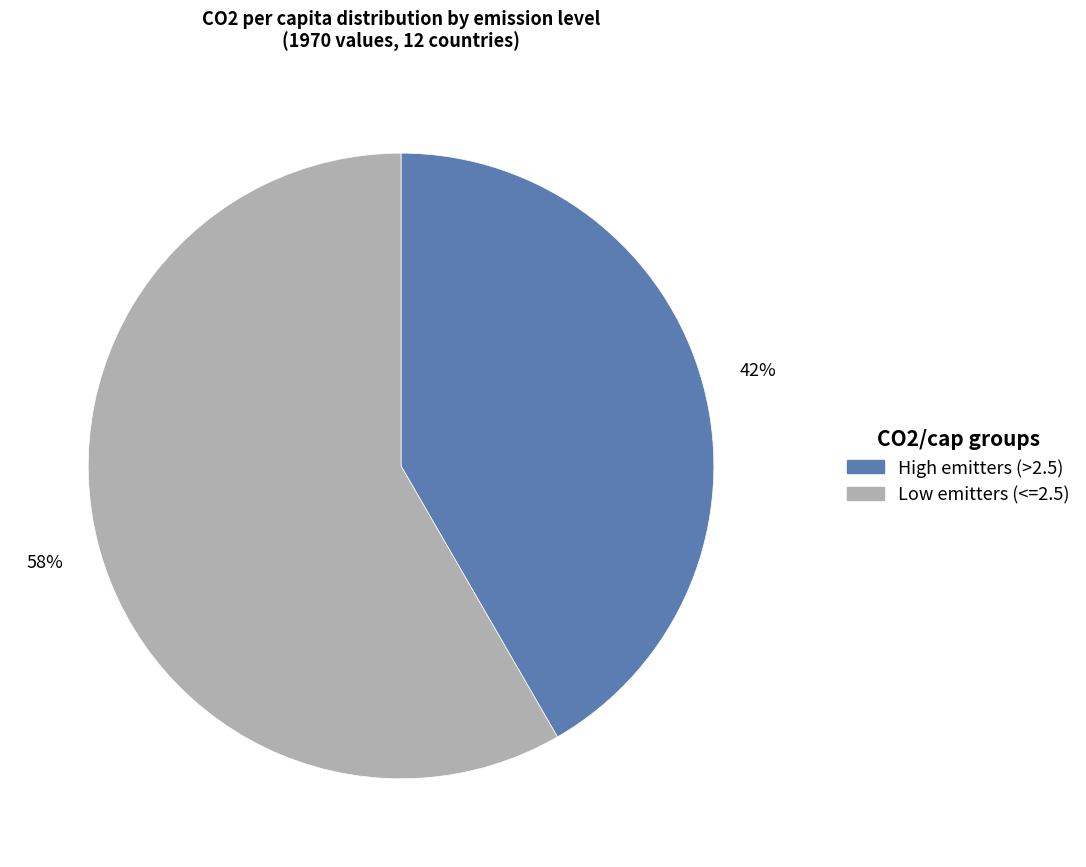

True or false: High emitters (>2.5) accounts for 42% of the total.

True